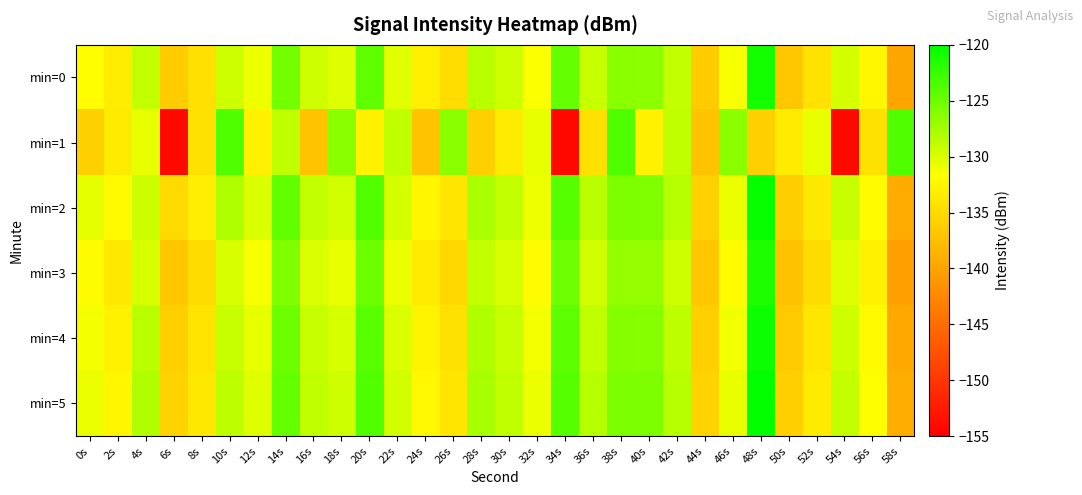

Rank the series by their maximum value, from lowest to highest.

min=1, min=3, min=0, min=4, min=2, min=5